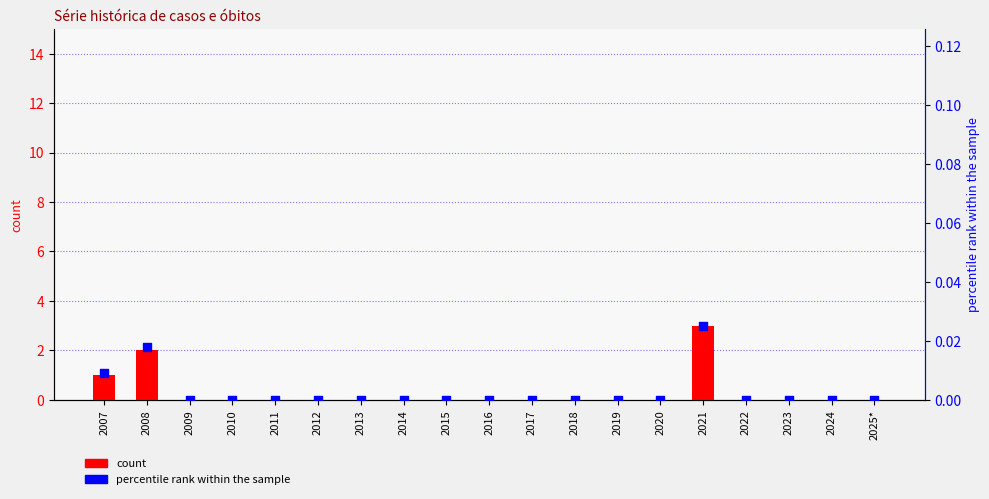

Which series reaches the minimum Y coordinate?

count